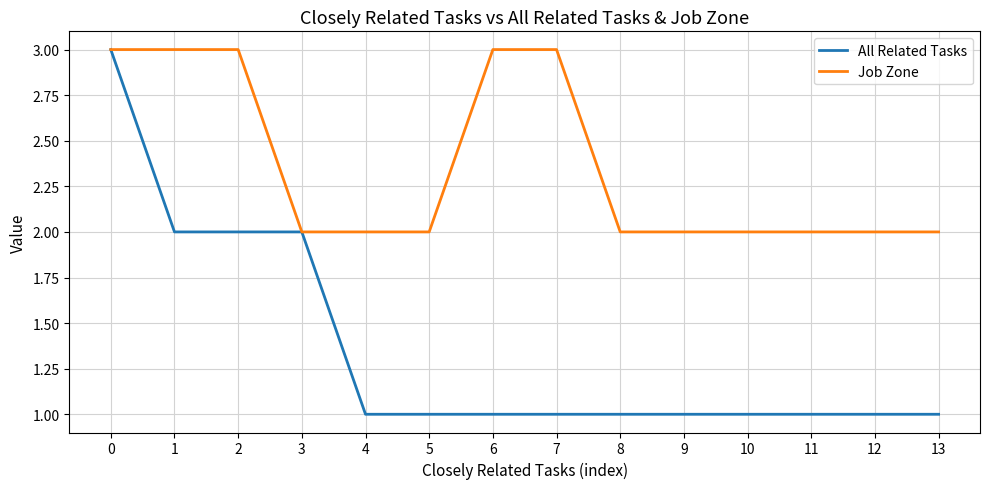

What are all the series names shown in the legend?

All Related Tasks, Job Zone